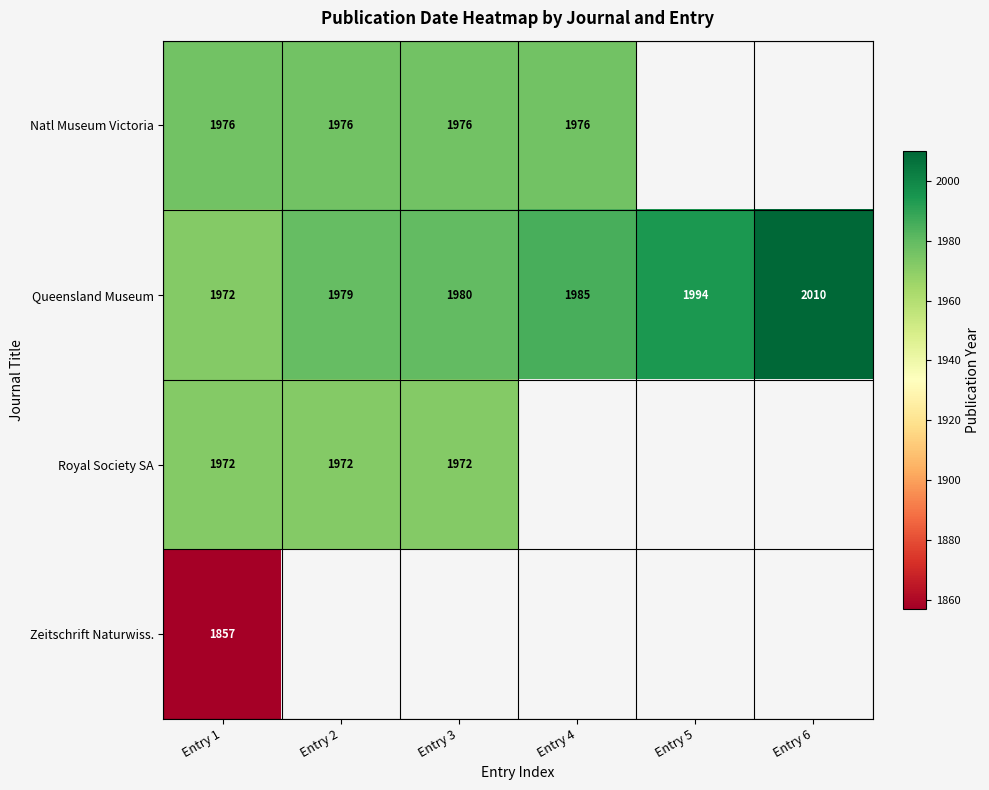

The value of Zeitschrift Naturwiss. at Entry 1 is 1857. True or false?

True